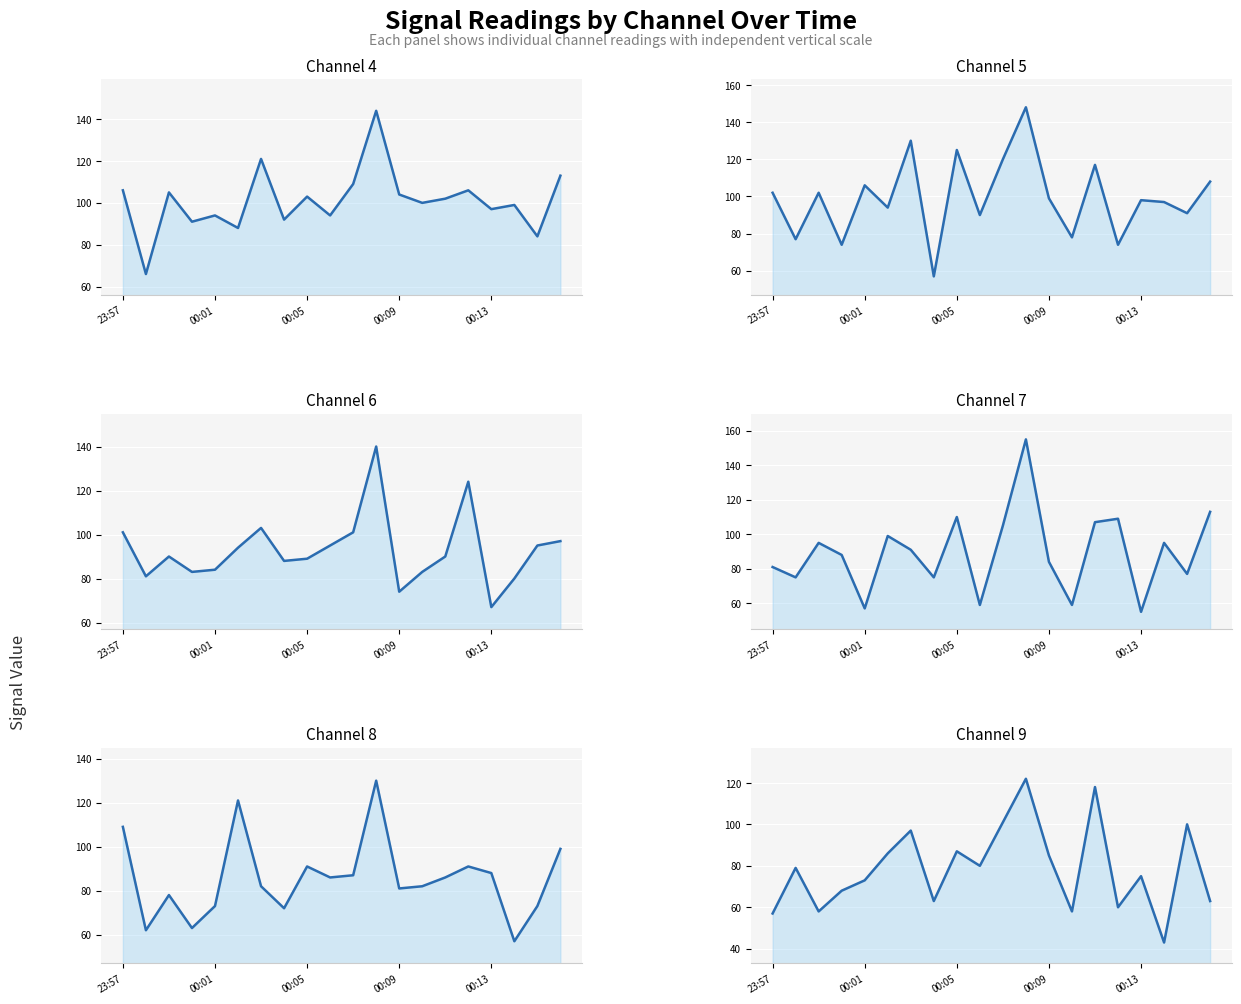

At which category does the chart reach its minimum across all series?

17